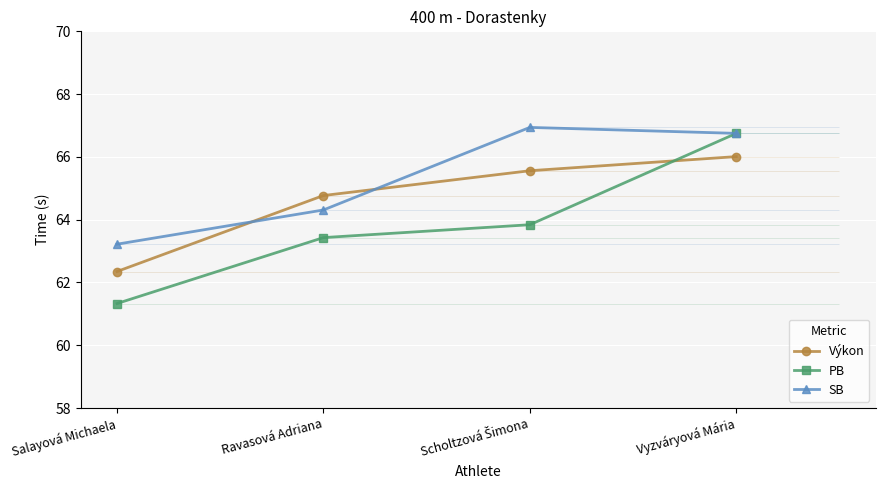

Reading left to right, extract all data points from this chart.

Výkon: 62.4	64.8	65.6	66.0
PB: 61.3	63.4	63.8	66.8
SB: 63.2	64.3	66.9	66.8